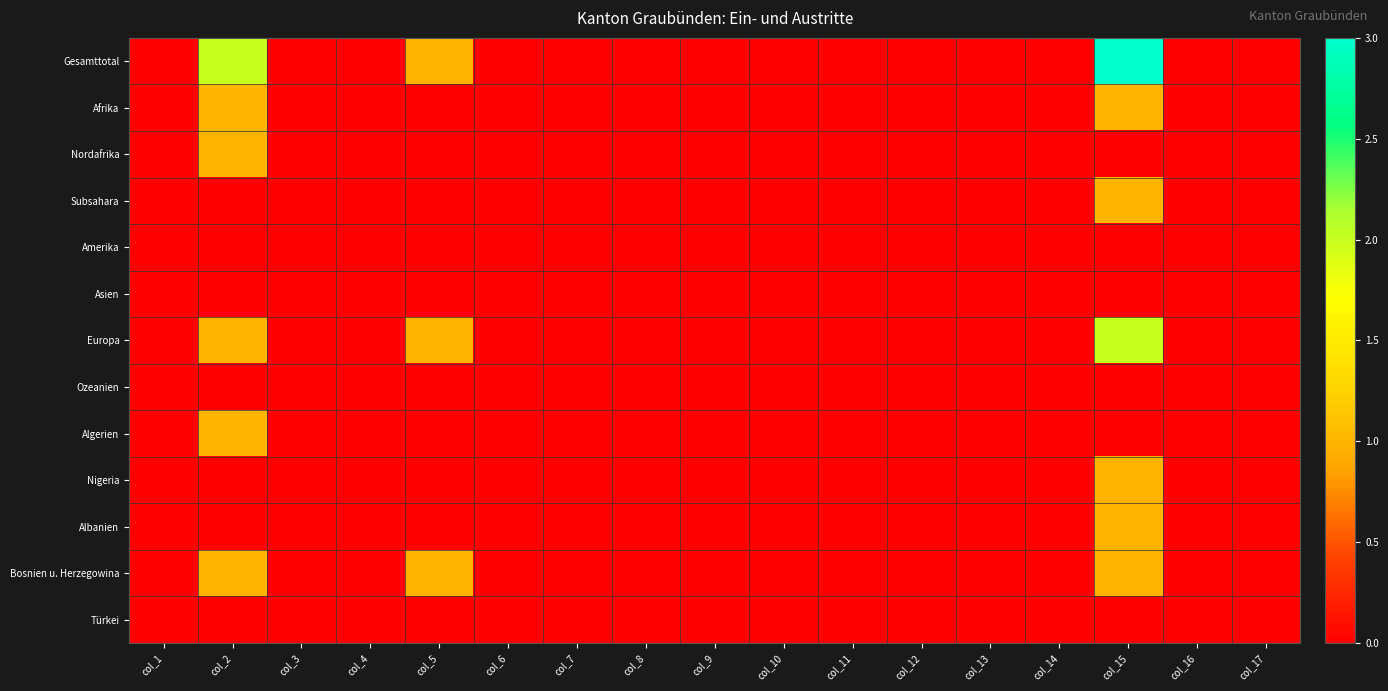

List the series in order of their peak value, lowest first.

Amerika, Asien, Ozeanien, Türkei, Afrika, Nordafrika, Subsahara, Algerien, Nigeria, Albanien, Bosnien u. Herzegowina, Europa, Gesamttotal